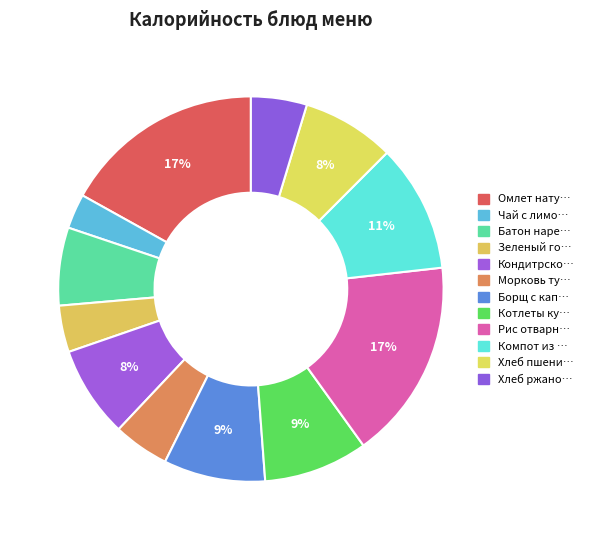

What is the largest slice in the pie chart?

Омлет натуральный